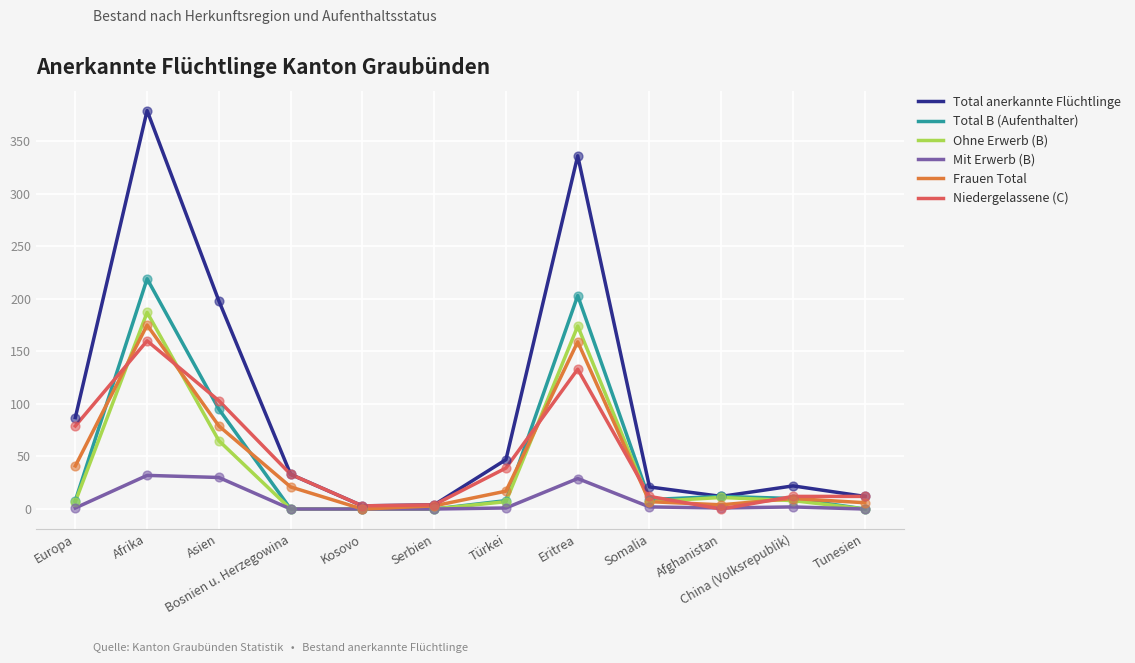

What are all the series names shown in the legend?

Total anerkannte Flüchtlinge, Total B (Aufenthalter), Ohne Erwerb (B), Mit Erwerb (B), Frauen Total, Niedergelassene (C)